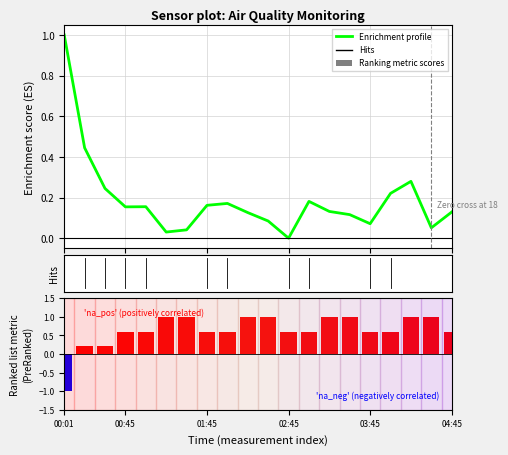

What is the difference between the highest and lowest values at 9?

0.9